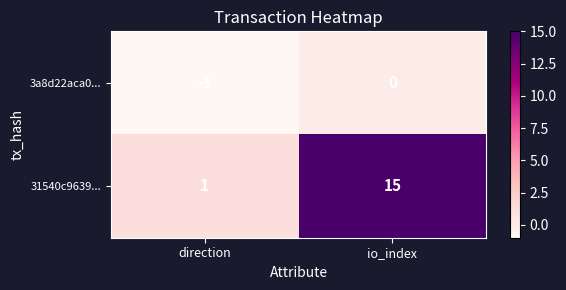

The value of 3a8d22aca0... at io_index is -1. True or false?

False